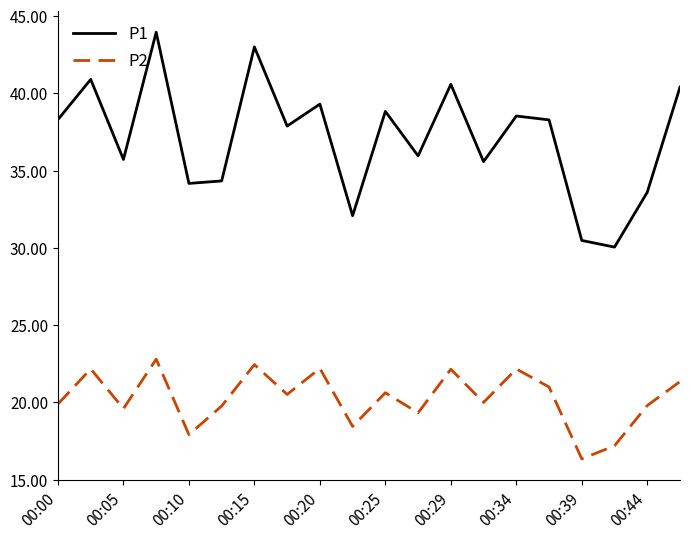

What is the greatest value displayed?

44.0